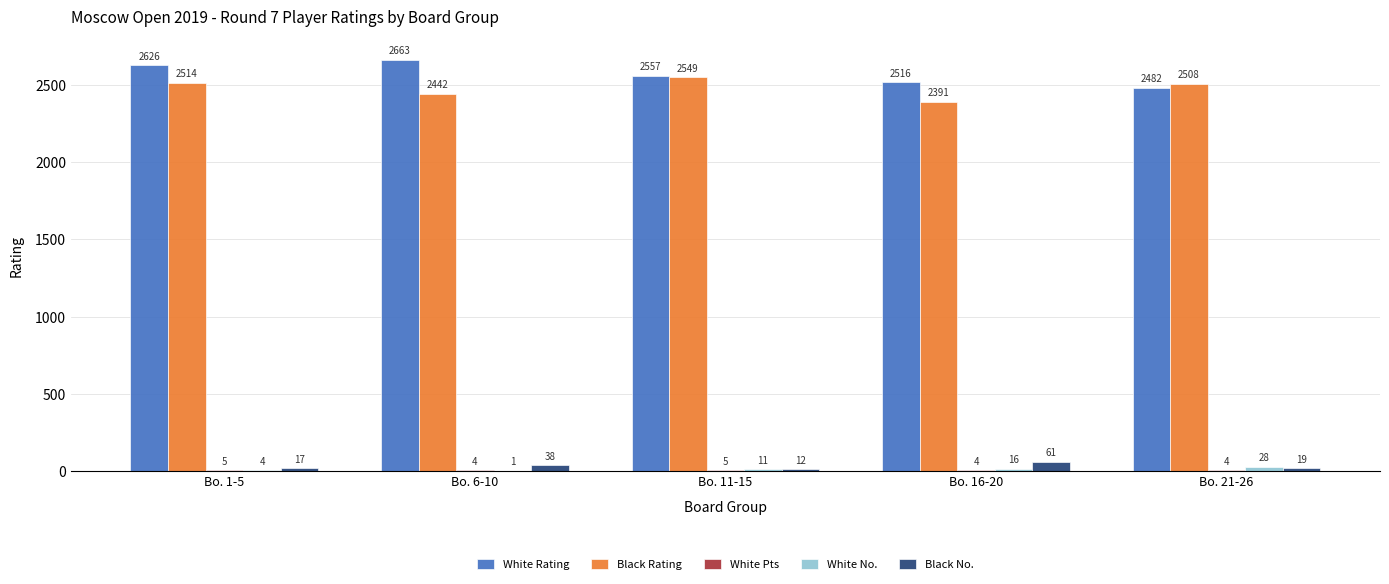

True or false: White Rating has a value of 2557 at Bo. 11-15.

True